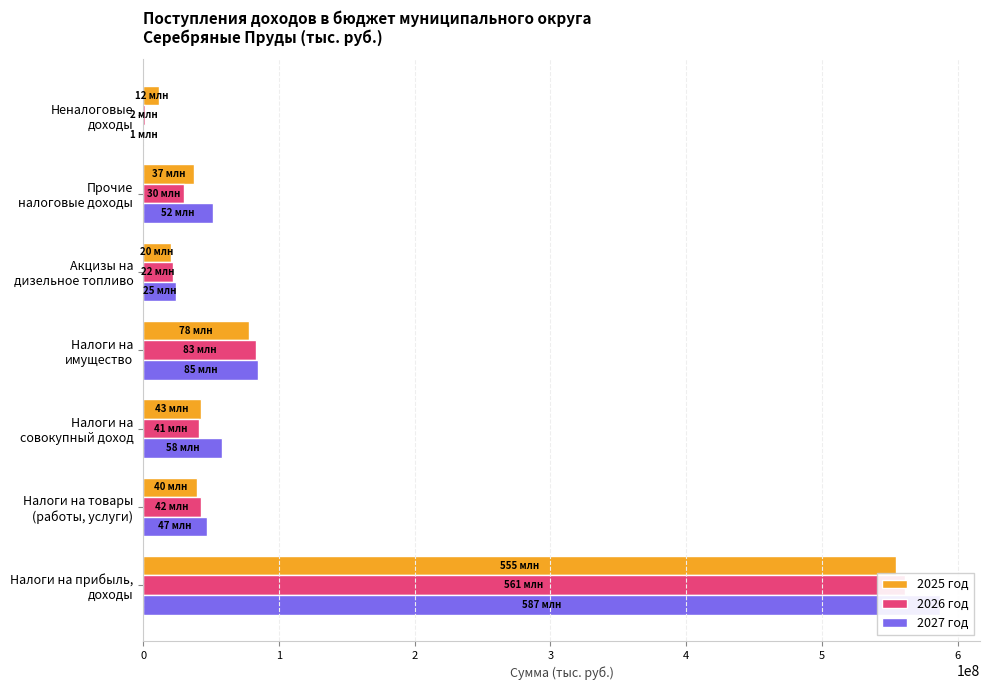

At Налоги на прибыль, доходы, list the series in order from largest to smallest.

2027 год, 2026 год, 2025 год